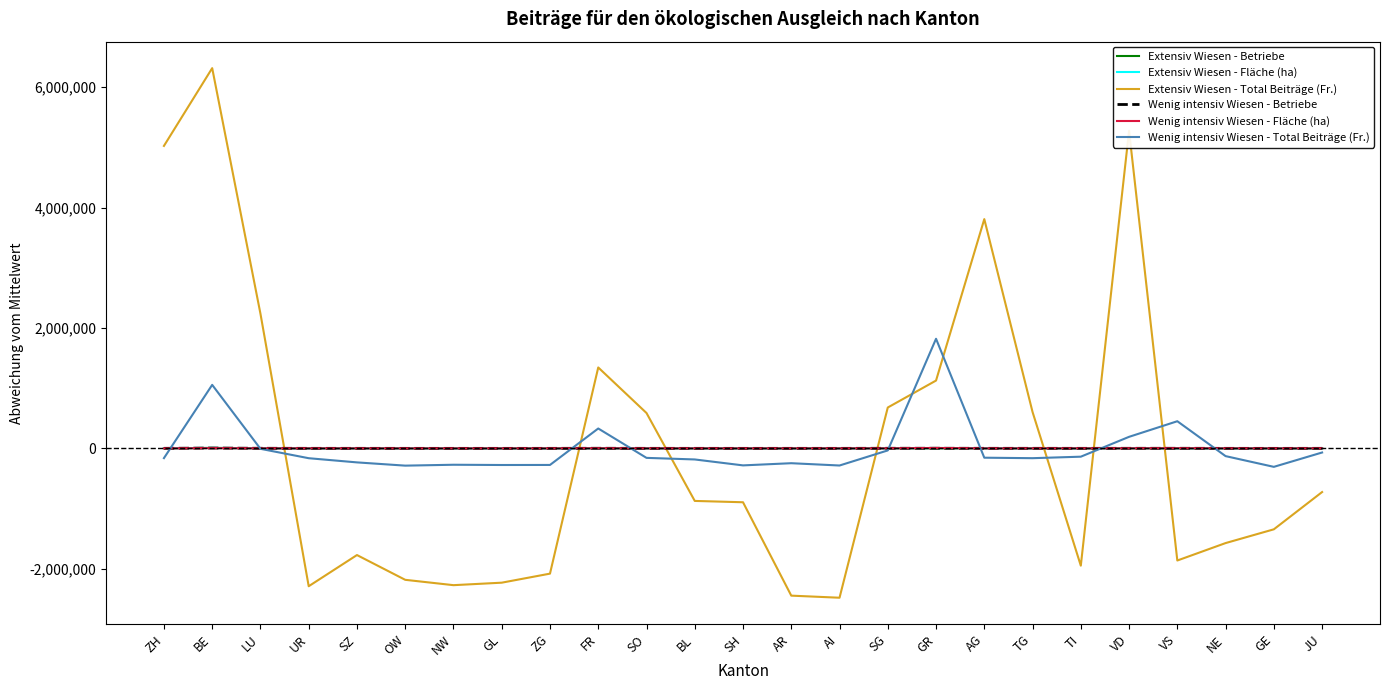

After their last crossing, which series has the higher values: Extensiv Wiesen - Total Beiträge (Fr.) or Wenig intensiv Wiesen - Total Beiträge (Fr.)?

Wenig intensiv Wiesen - Total Beiträge (Fr.)